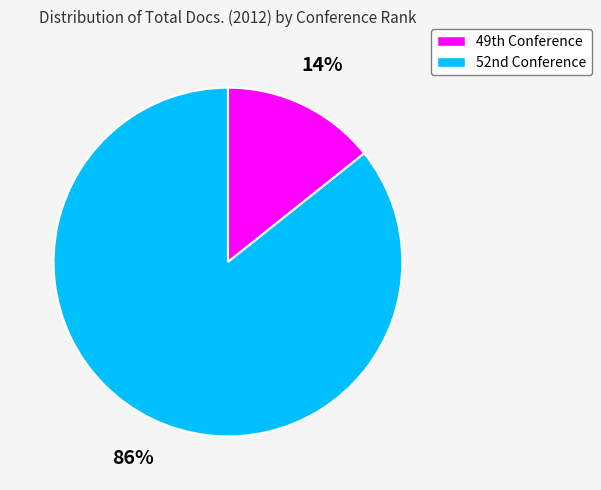

How many slices are in this pie chart?

2